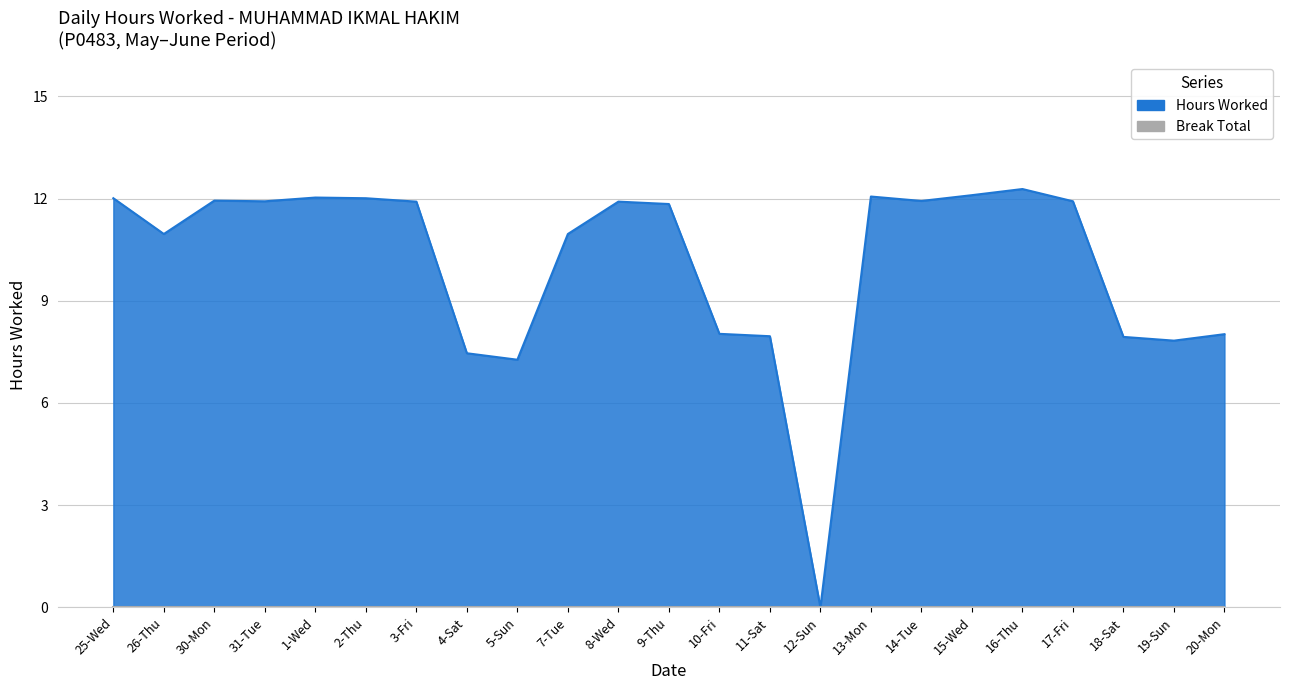

What is the sum of all values?

232.3